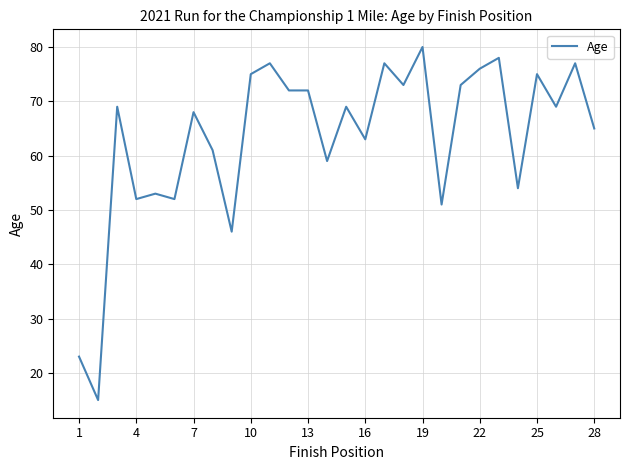

What is the greatest value displayed?

80